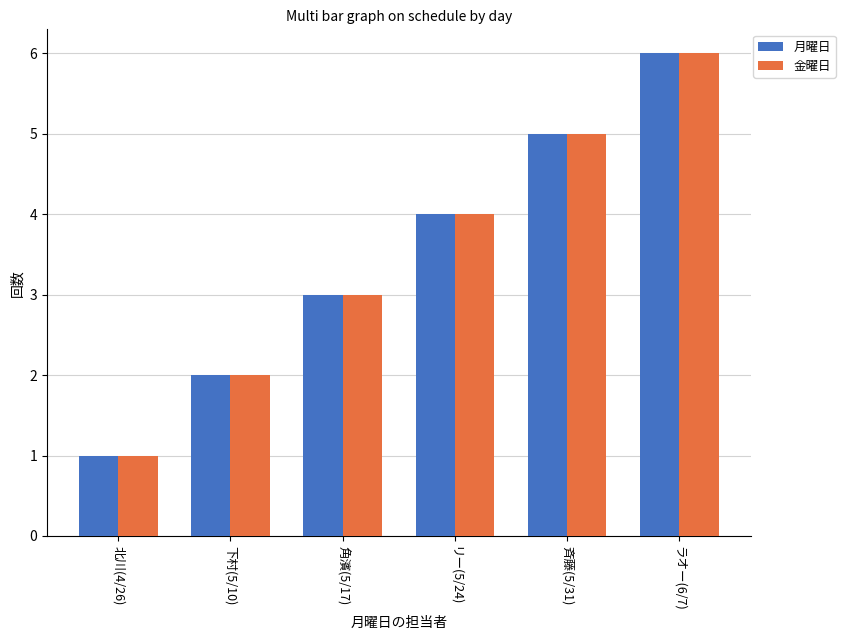

Rank the categories by 金曜日 value from lowest to highest.

北川(4/26), 下村(5/10), 角濱(5/17), リー(5/24), 斉藤(5/31), ラオー(6/7)